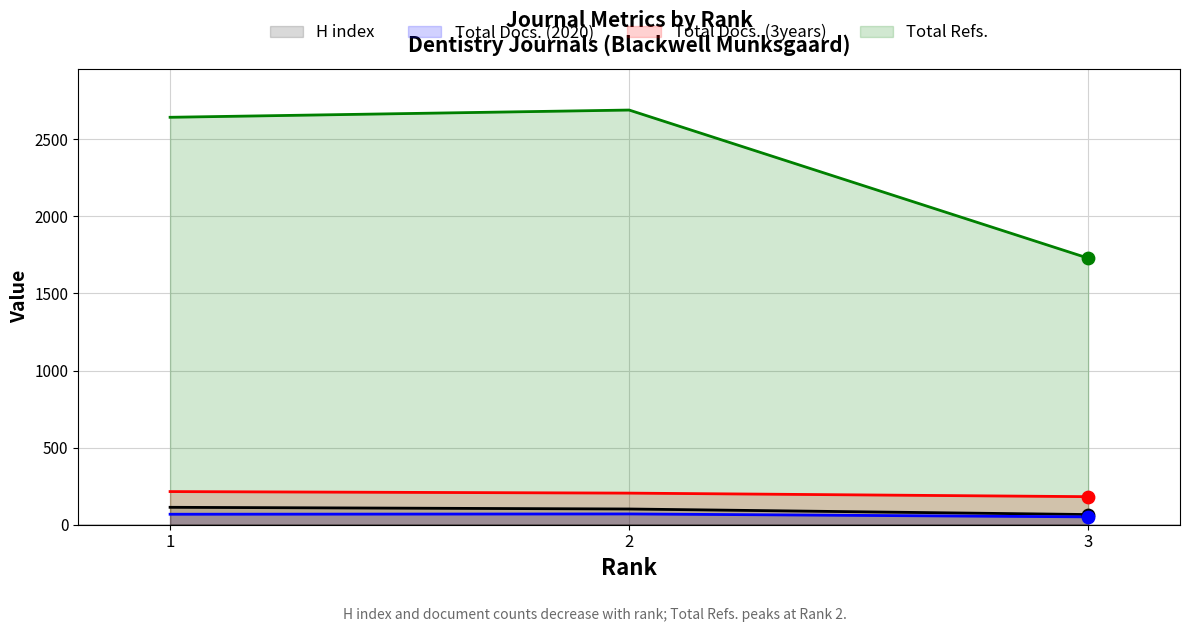

What are all the series names shown in the legend?

H index, Total Docs. (2020), Total Docs. (3years), Total Refs.